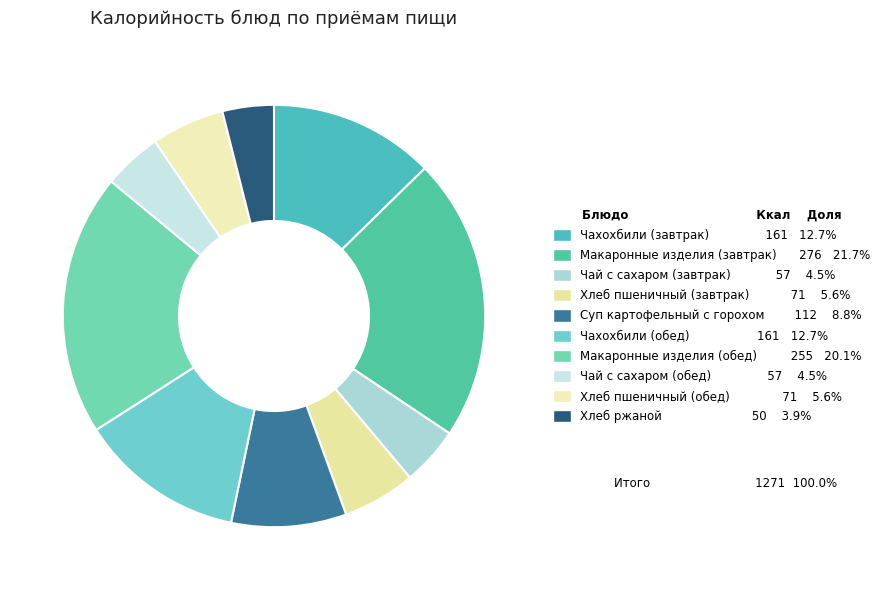

Combined, what portion of the pie is Суп картофельный с горохом and Чай с сахаром (завтрак)?

13.3%